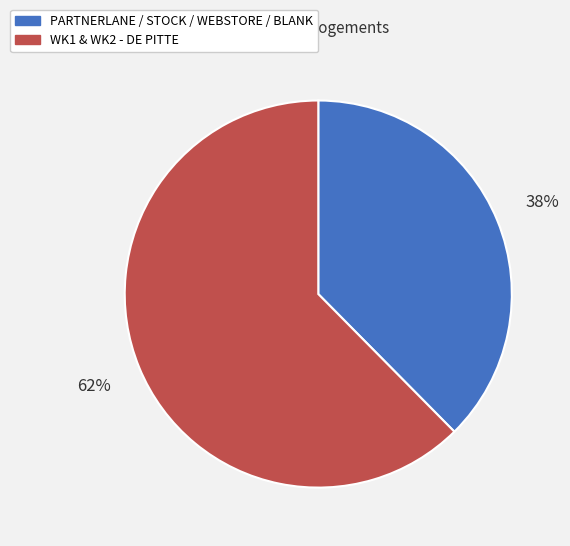

True or false: PARTNERLANE / STOCK / WEBSTORE / BLANK accounts for 38% of the total.

True